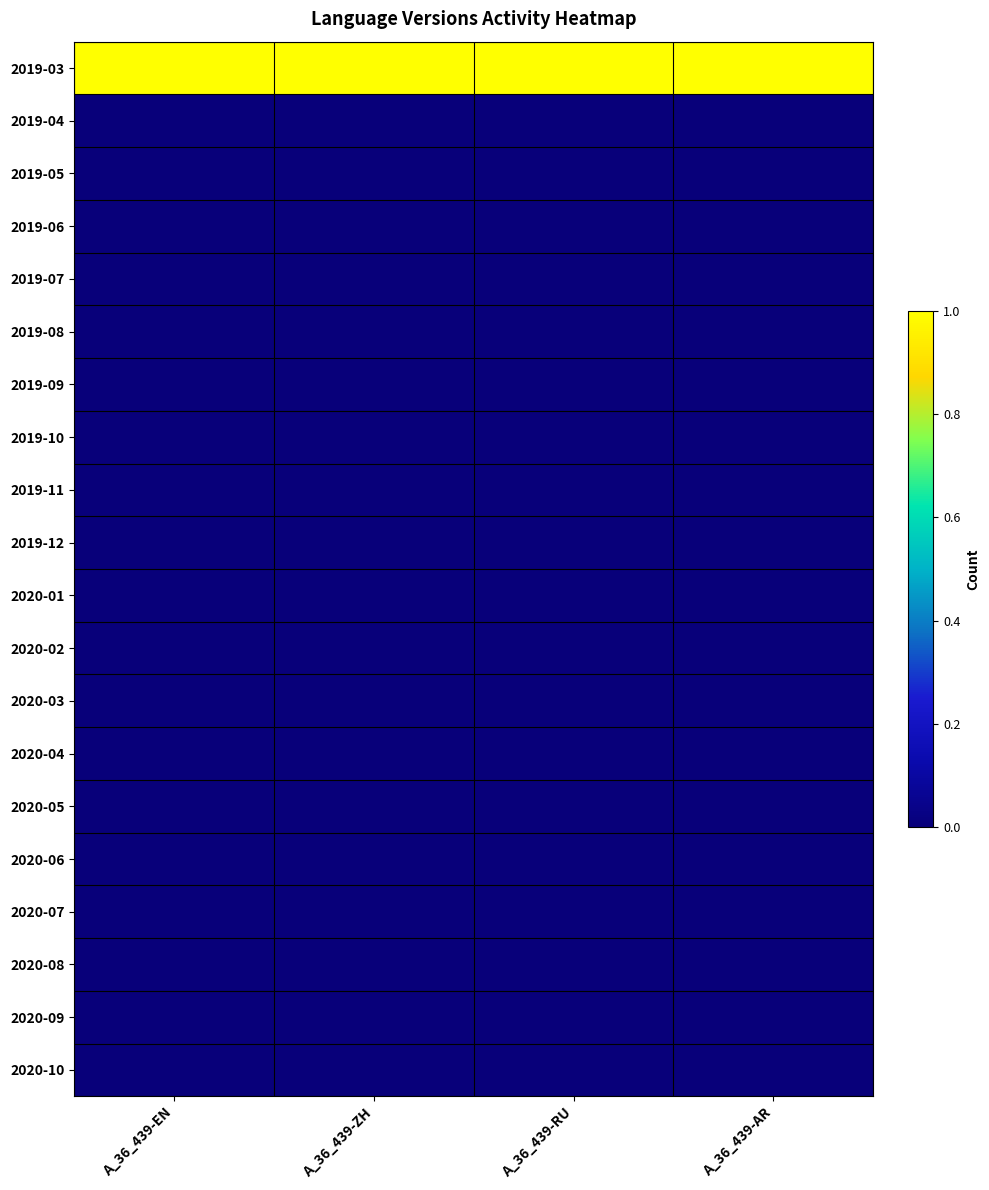

Reading left to right, list all the values displayed in this chart.

2019-03: A_36_439-EN=1	A_36_439-ZH=1	A_36_439-RU=1	A_36_439-AR=1
2019-04: A_36_439-EN=0	A_36_439-ZH=0	A_36_439-RU=0	A_36_439-AR=0
2019-05: A_36_439-EN=0	A_36_439-ZH=0	A_36_439-RU=0	A_36_439-AR=0
2019-06: A_36_439-EN=0	A_36_439-ZH=0	A_36_439-RU=0	A_36_439-AR=0
2019-07: A_36_439-EN=0	A_36_439-ZH=0	A_36_439-RU=0	A_36_439-AR=0
2019-08: A_36_439-EN=0	A_36_439-ZH=0	A_36_439-RU=0	A_36_439-AR=0
2019-09: A_36_439-EN=0	A_36_439-ZH=0	A_36_439-RU=0	A_36_439-AR=0
2019-10: A_36_439-EN=0	A_36_439-ZH=0	A_36_439-RU=0	A_36_439-AR=0
2019-11: A_36_439-EN=0	A_36_439-ZH=0	A_36_439-RU=0	A_36_439-AR=0
2019-12: A_36_439-EN=0	A_36_439-ZH=0	A_36_439-RU=0	A_36_439-AR=0
2020-01: A_36_439-EN=0	A_36_439-ZH=0	A_36_439-RU=0	A_36_439-AR=0
2020-02: A_36_439-EN=0	A_36_439-ZH=0	A_36_439-RU=0	A_36_439-AR=0
2020-03: A_36_439-EN=0	A_36_439-ZH=0	A_36_439-RU=0	A_36_439-AR=0
2020-04: A_36_439-EN=0	A_36_439-ZH=0	A_36_439-RU=0	A_36_439-AR=0
2020-05: A_36_439-EN=0	A_36_439-ZH=0	A_36_439-RU=0	A_36_439-AR=0
2020-06: A_36_439-EN=0	A_36_439-ZH=0	A_36_439-RU=0	A_36_439-AR=0
2020-07: A_36_439-EN=0	A_36_439-ZH=0	A_36_439-RU=0	A_36_439-AR=0
2020-08: A_36_439-EN=0	A_36_439-ZH=0	A_36_439-RU=0	A_36_439-AR=0
2020-09: A_36_439-EN=0	A_36_439-ZH=0	A_36_439-RU=0	A_36_439-AR=0
2020-10: A_36_439-EN=0	A_36_439-ZH=0	A_36_439-RU=0	A_36_439-AR=0